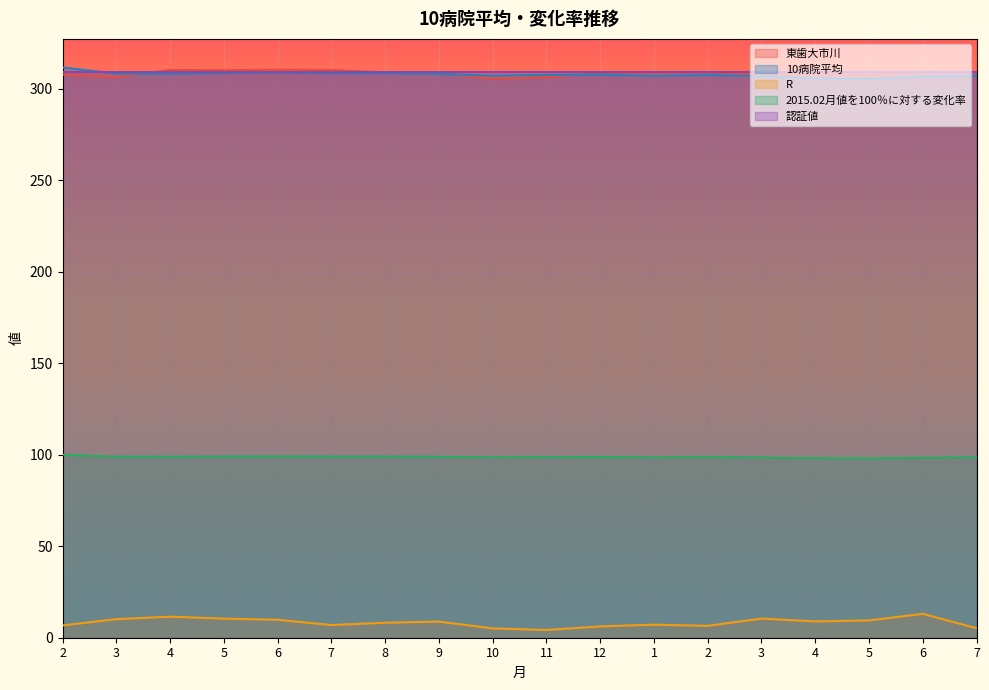

What is the maximum value shown in the chart?

311.7